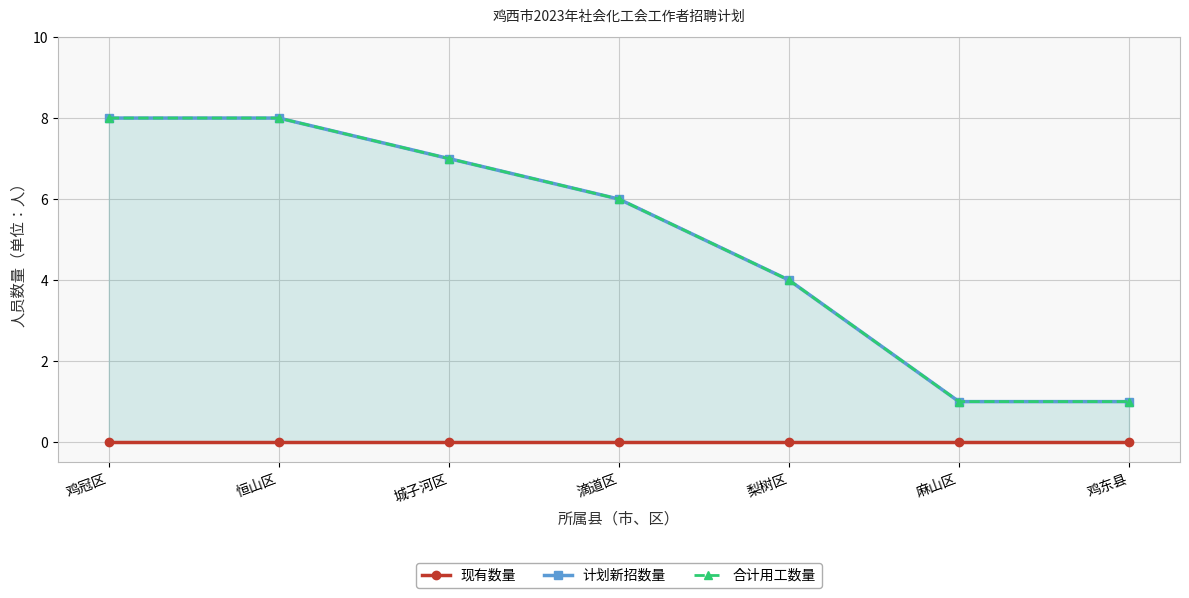

What position from the left is 鸡冠区?

1